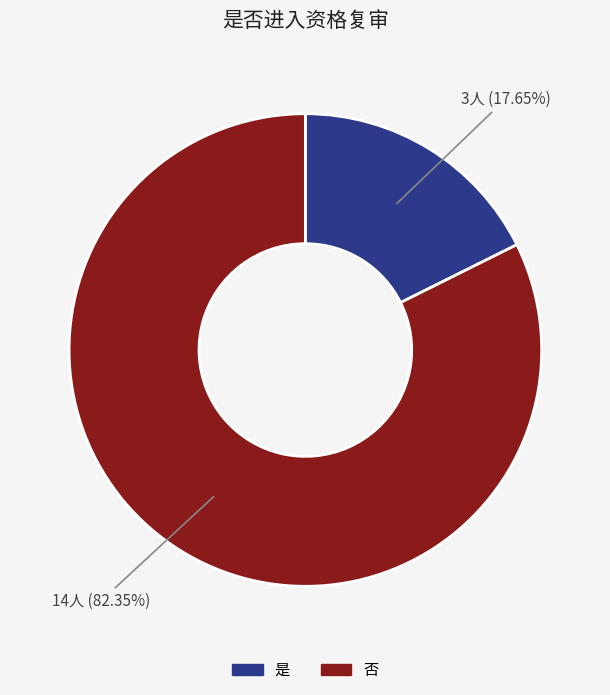

Is the sum of 否 and 是 greater than half?

Yes